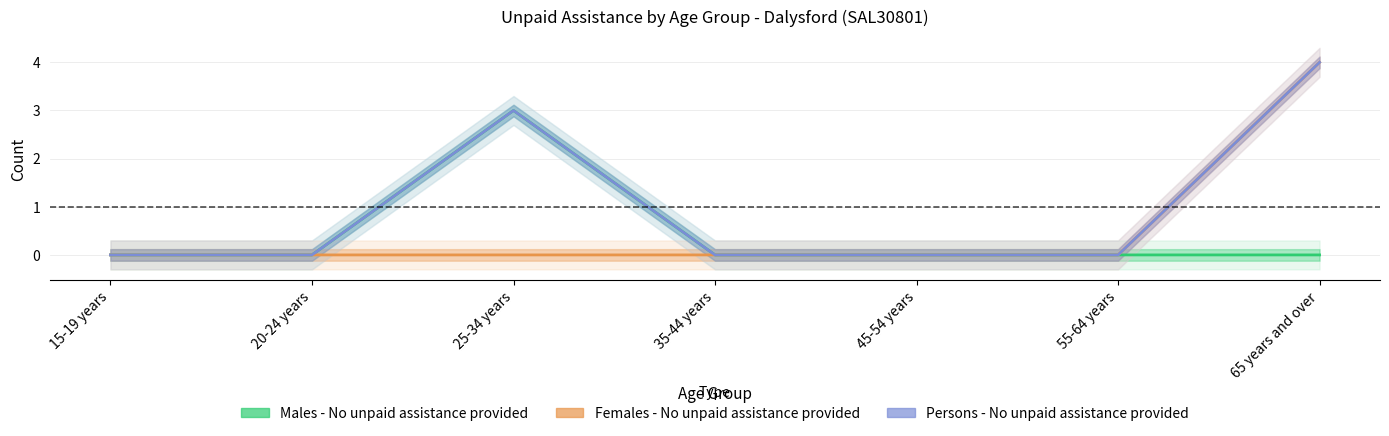

Reading left to right, what are all the values shown in this chart?

Males - No unpaid assistance provided: 15-19 years=0	20-24 years=0	25-34 years=3	35-44 years=0	45-54 years=0	55-64 years=0	65 years and over=0
Females - No unpaid assistance provided: 15-19 years=0	20-24 years=0	25-34 years=0	35-44 years=0	45-54 years=0	55-64 years=0	65 years and over=4
Persons - No unpaid assistance provided: 15-19 years=0	20-24 years=0	25-34 years=3	35-44 years=0	45-54 years=0	55-64 years=0	65 years and over=4